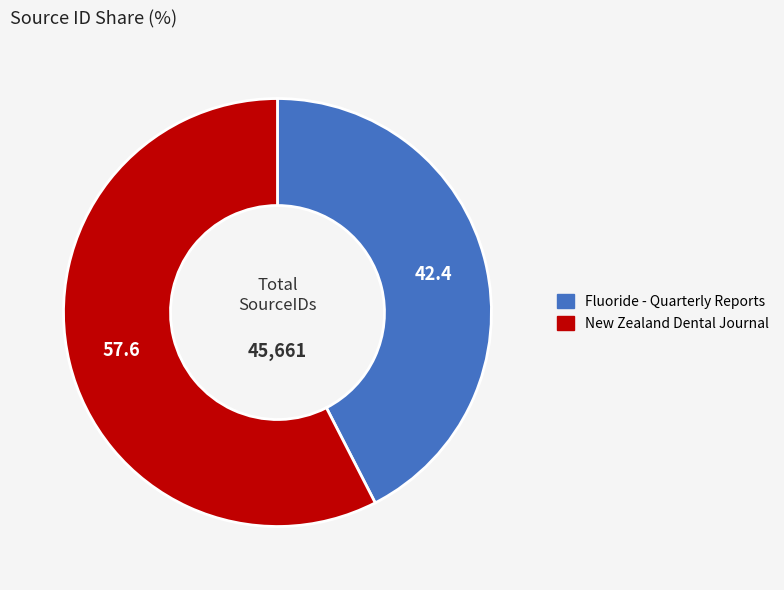

Rank the categories by value from highest to lowest.

New Zealand Dental Journal, Fluoride - Quarterly Reports